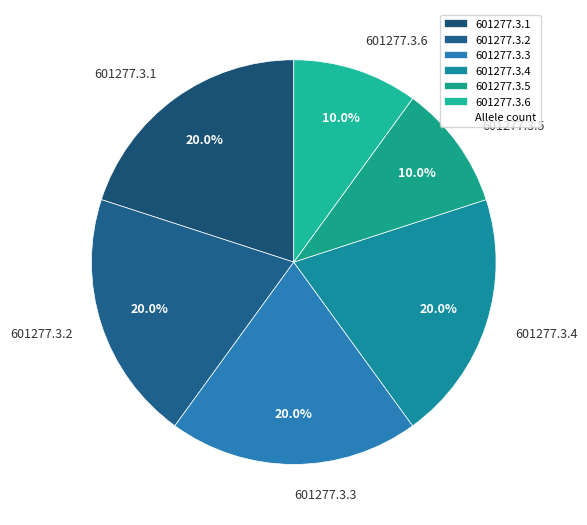

To the nearest percent, what percentage of the pie is 601277.3.1?

20%